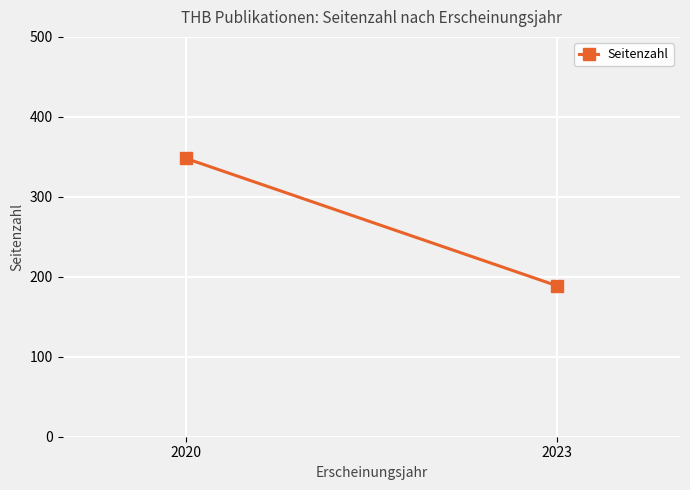

True or false: the data shows 559 at 2020.

False